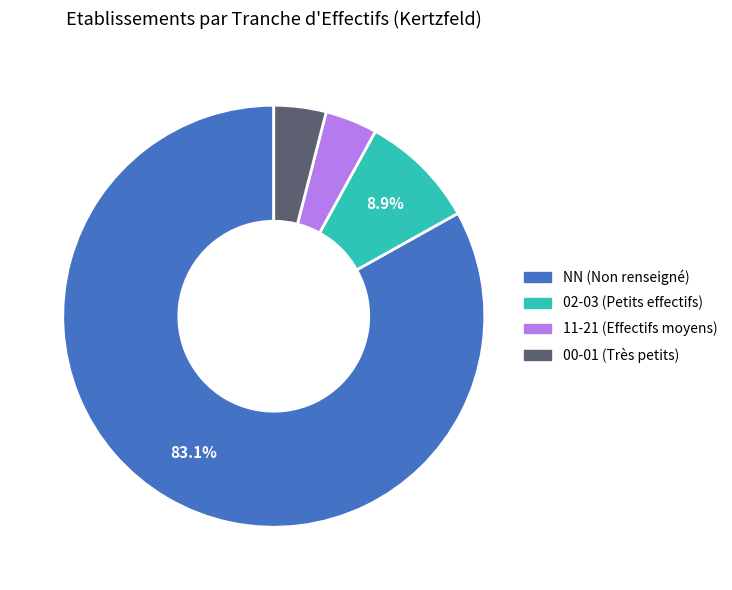

Is 11-21 (Effectifs moyens) the majority of the pie?

No